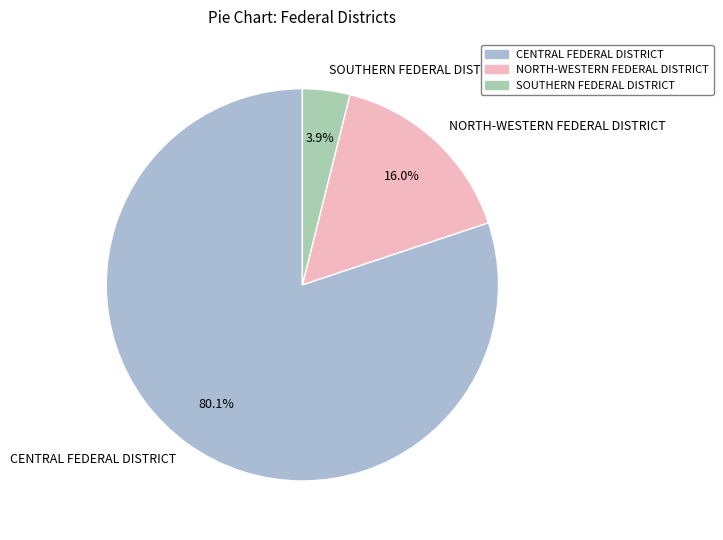

To the nearest percent, what is the average slice percentage?

33%